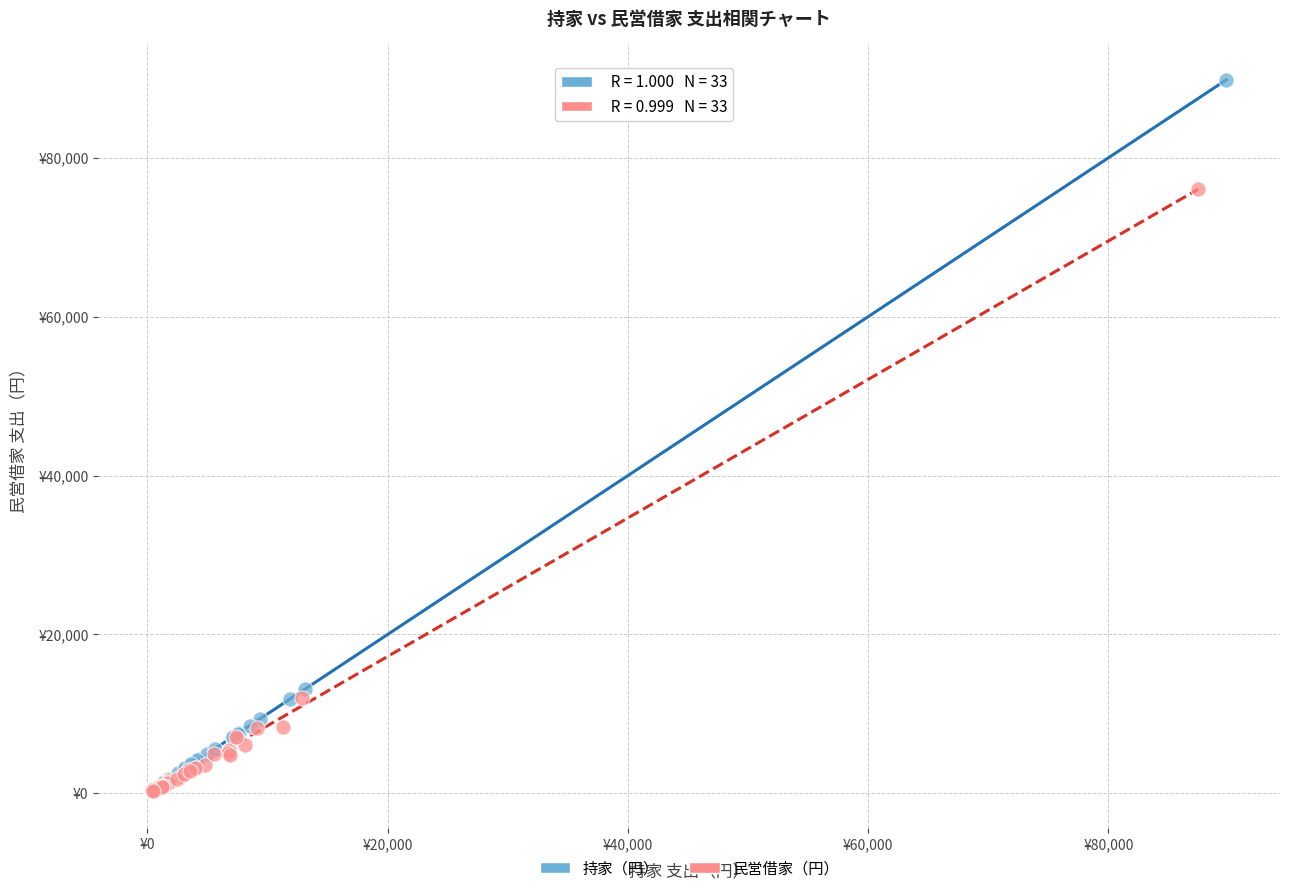

Which series has the largest Y range (max minus min)?

持家（円）